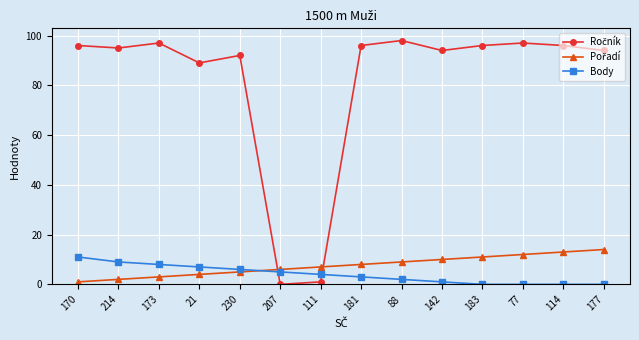

What is the spread (max minus min) of values at 173?

94